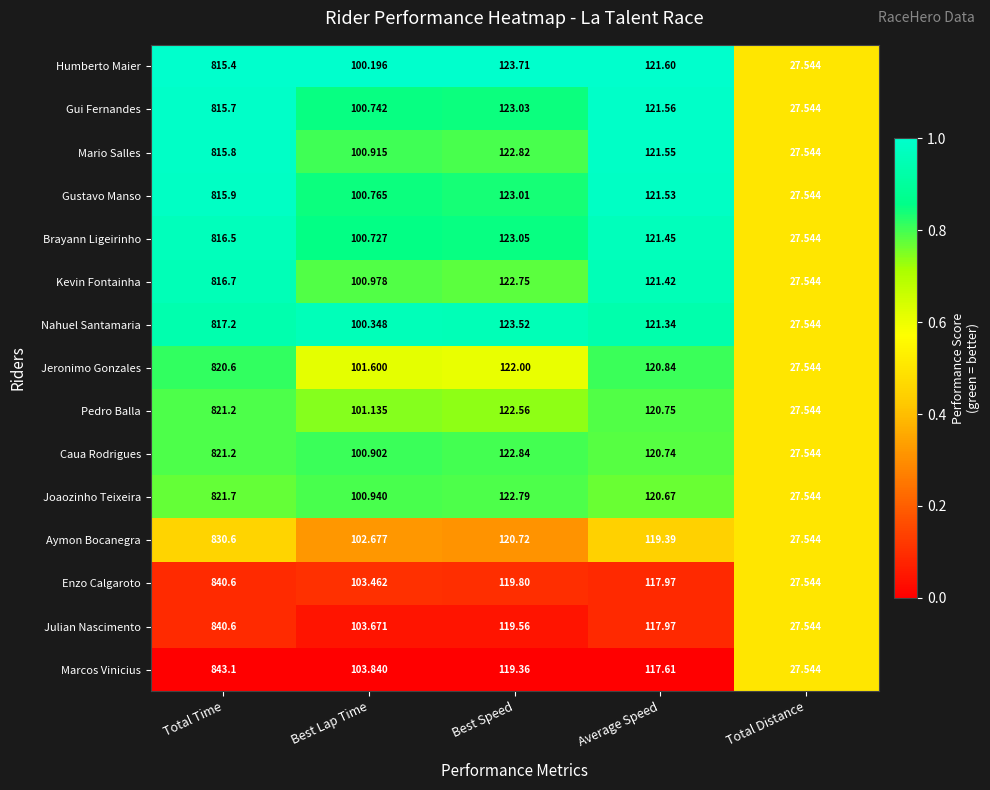

Is the value of Jeronimo Gonzales at Best Lap Time greater than the value of Brayann Ligeirinho at Total Time?

No